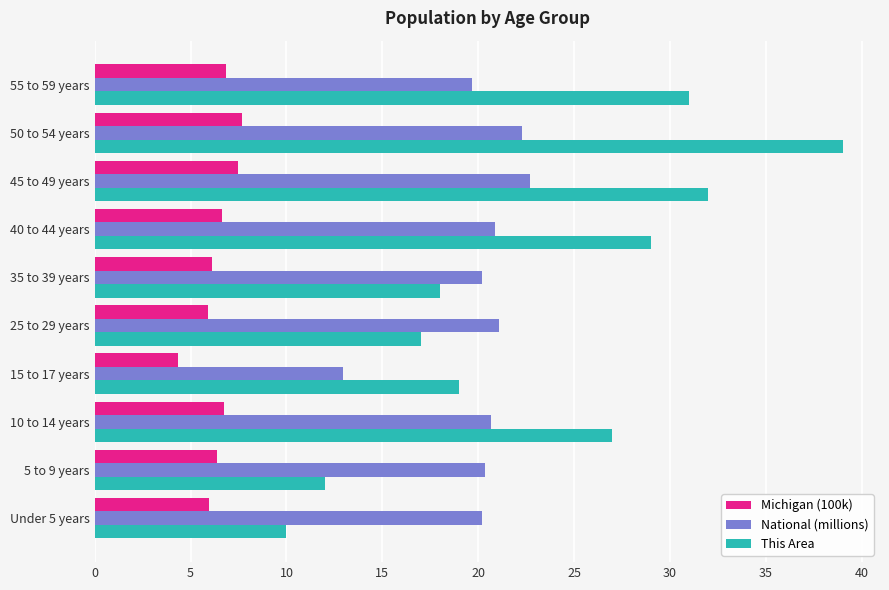

How many series are shown in this chart?

3